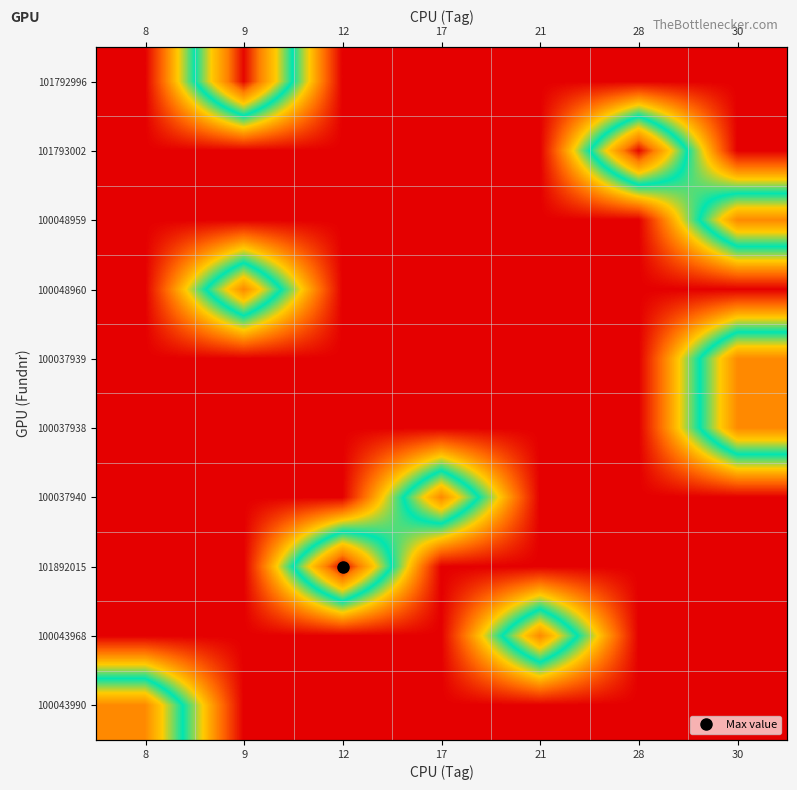

Is it true that 100048960 equals -2708497 at 28?

False